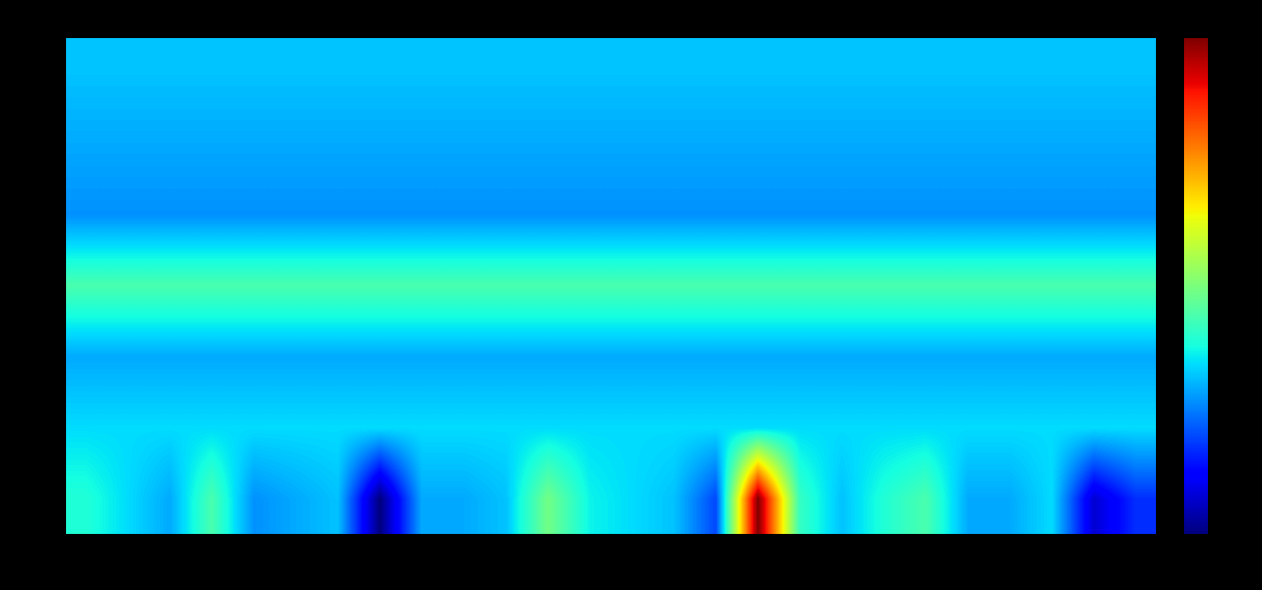

What is the minimum value shown in the chart?

12.1